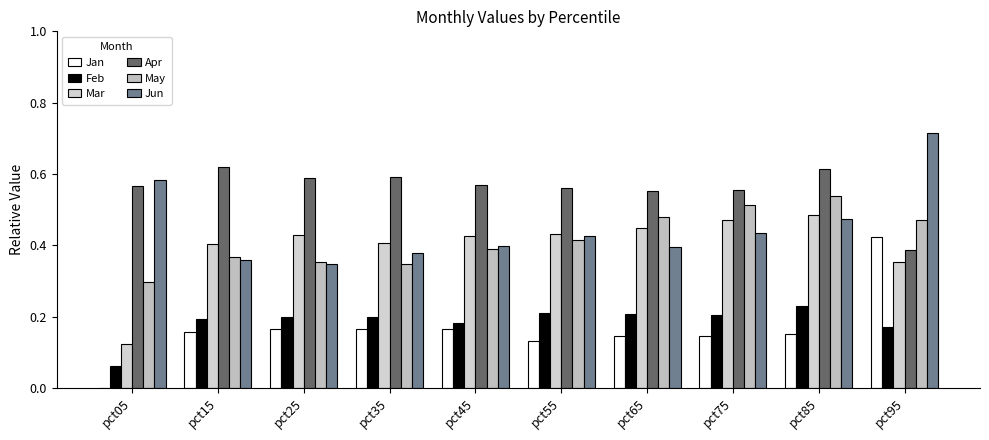

Reading left to right, what are all the values shown in this chart?

Jan: -0.0	0.2	0.2	0.2	0.2	0.1	0.1	0.1	0.2	0.4
Feb: 0.1	0.2	0.2	0.2	0.2	0.2	0.2	0.2	0.2	0.2
Mar: 0.1	0.4	0.4	0.4	0.4	0.4	0.4	0.5	0.5	0.4
Apr: 0.6	0.6	0.6	0.6	0.6	0.6	0.6	0.6	0.6	0.4
May: 0.3	0.4	0.4	0.3	0.4	0.4	0.5	0.5	0.5	0.5
Jun: 0.6	0.4	0.3	0.4	0.4	0.4	0.4	0.4	0.5	0.7